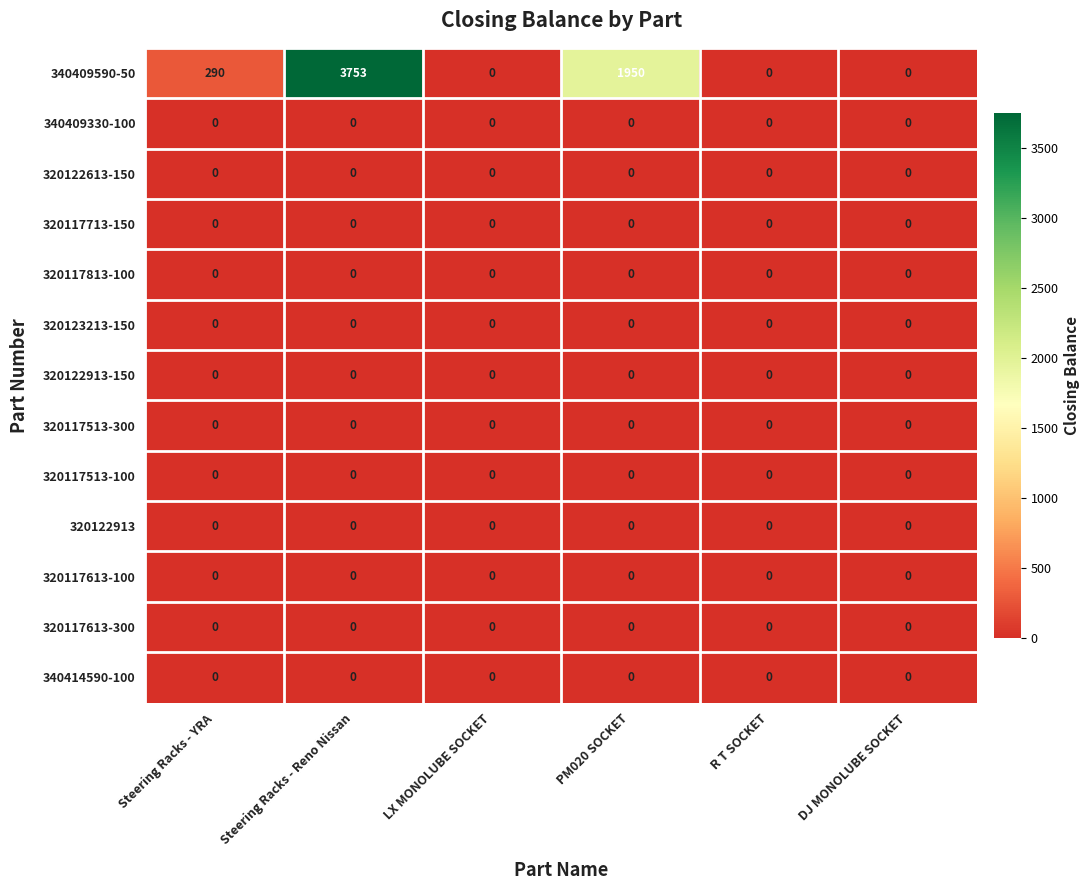

Is it true that 320117613-300 equals 0 at R T SOCKET?

True